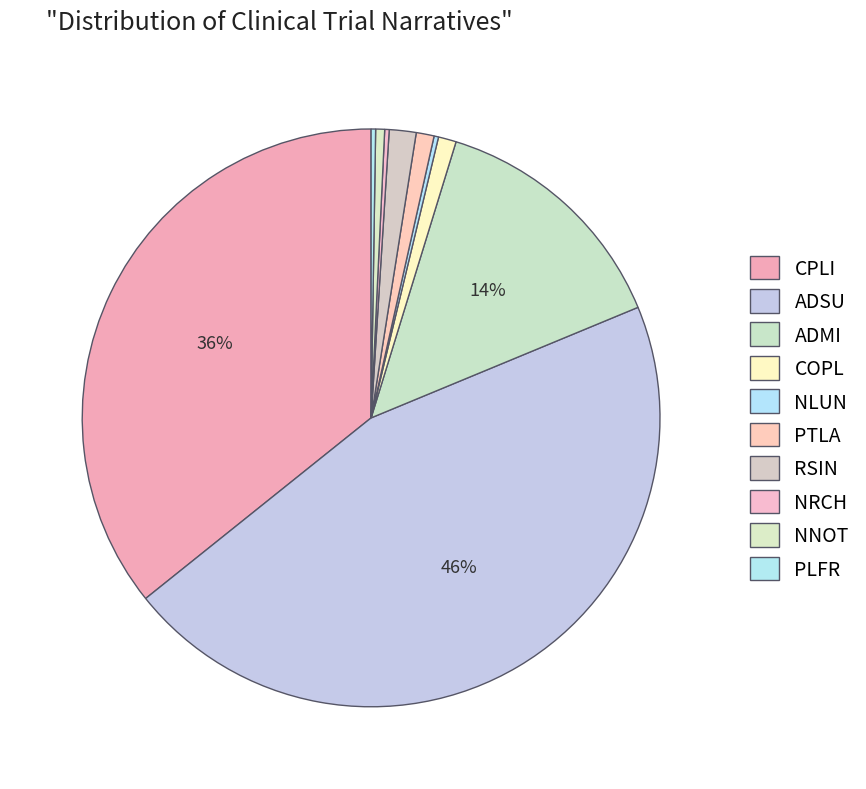

The PLFR slice represents 0% of the pie. True or false?

True